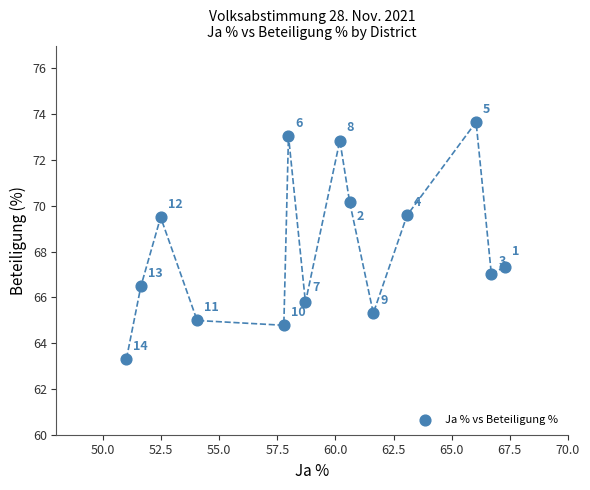

What Y value in the scatter plot is closest to 68?

67.3